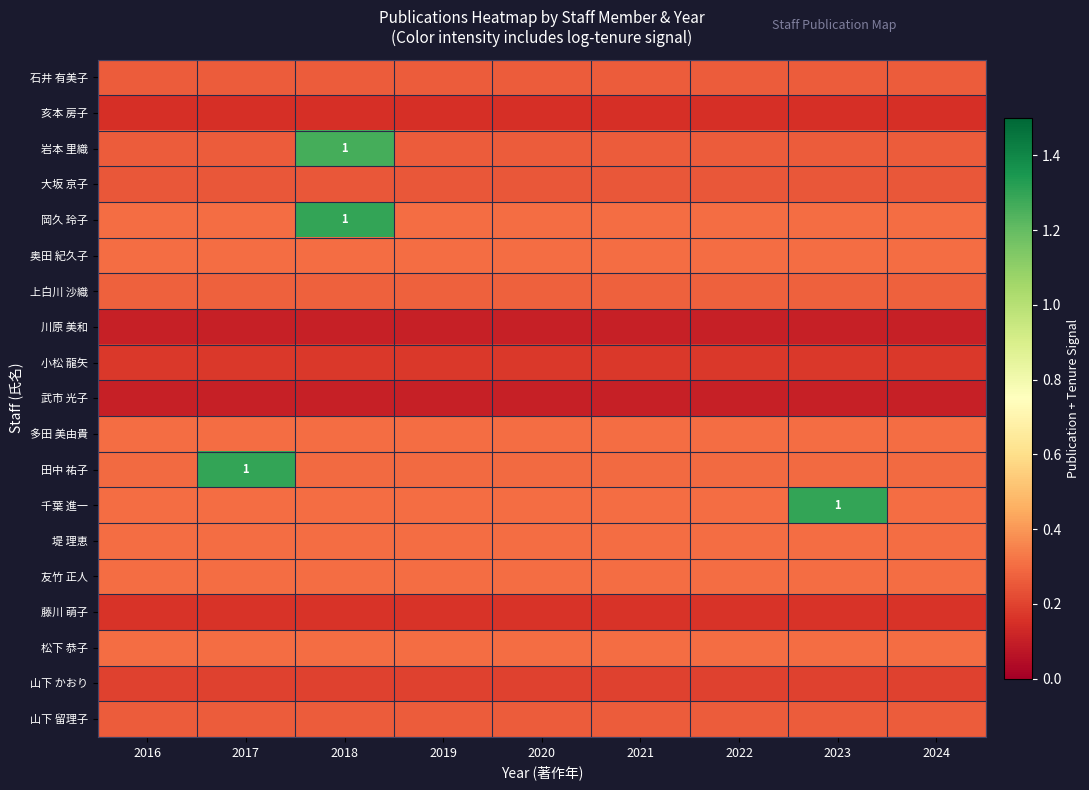

How many data points does each series have?

9